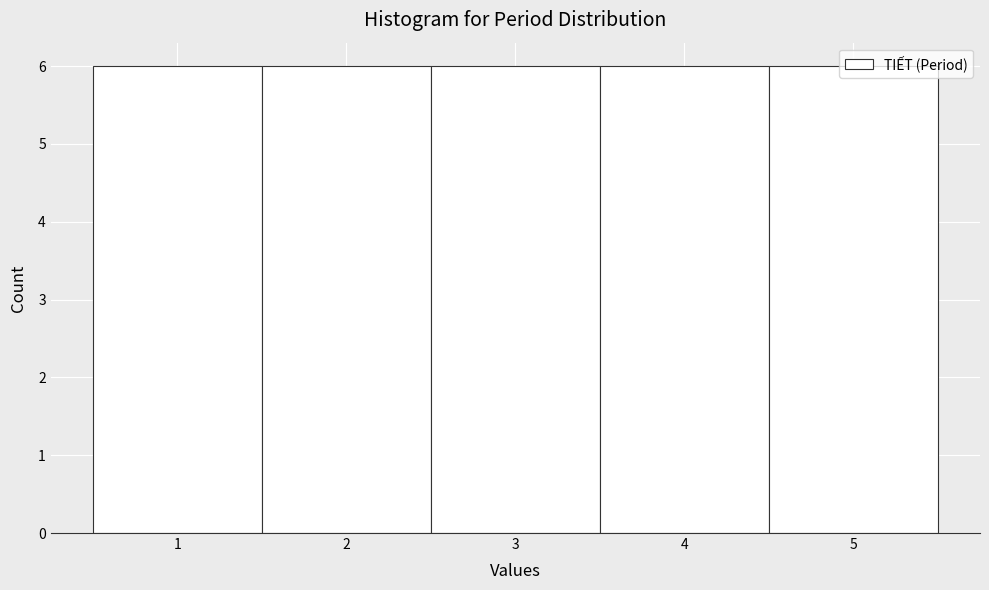

Reading left to right, list every bar in this chart as the range it spans on the x-axis followed by its height. The values are not printed on the chart, so give them approximately, as read against the axis.

0.5 to 1.5: 6
1.5 to 2.5: 6
2.5 to 3.5: 6
3.5 to 4.5: 6
4.5 to 5.5: 6